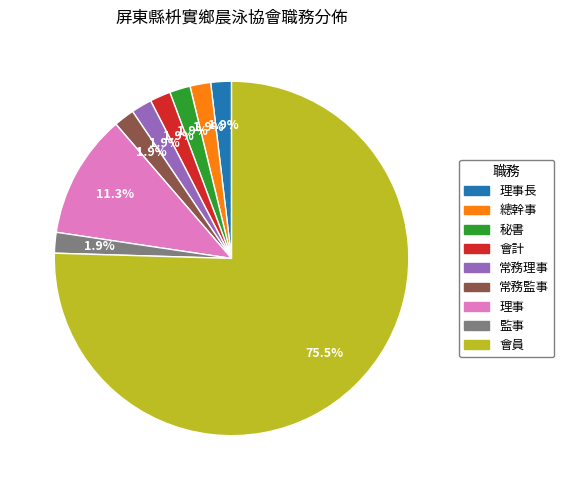

Combined, do 秘書 and 會員 account for over 50%?

Yes